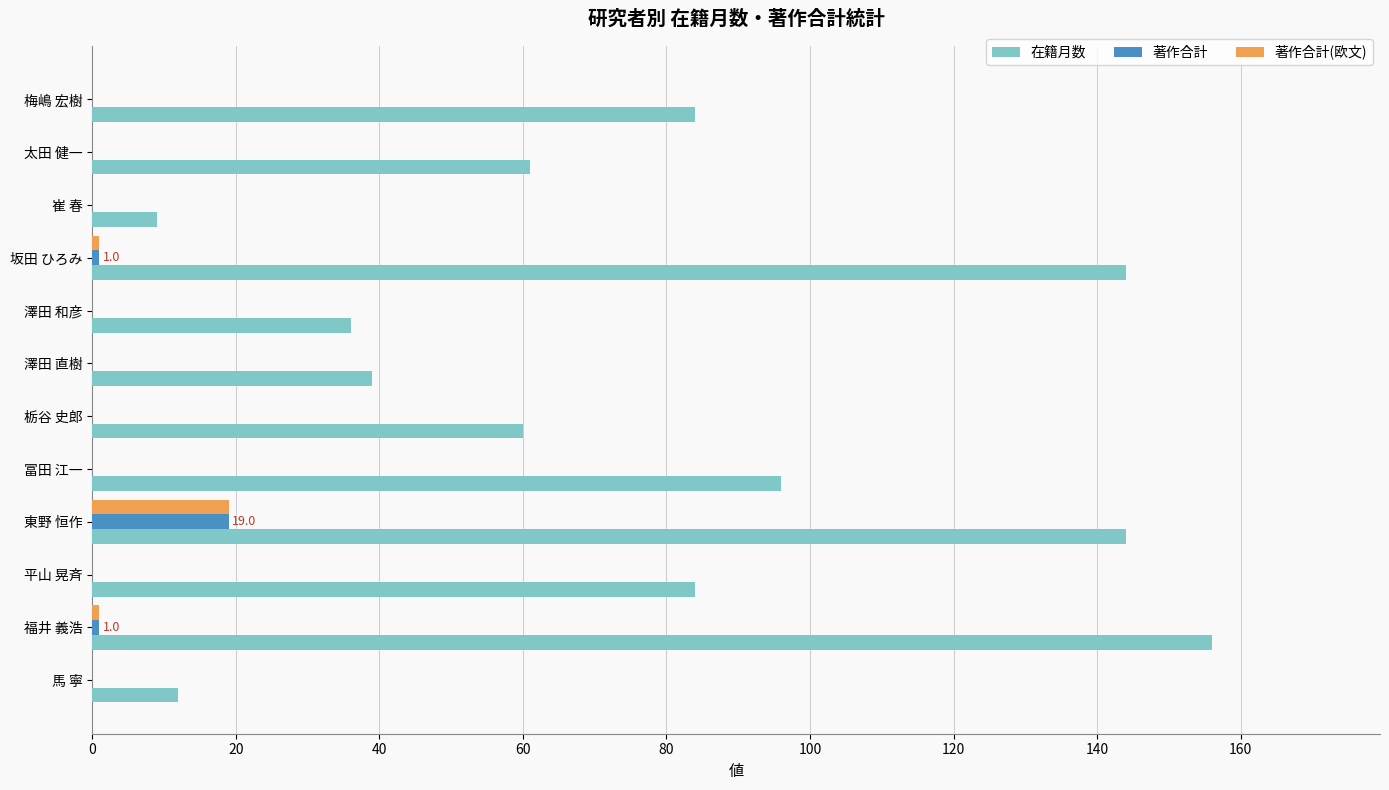

Which series changed the most between 太田 健一 and 平山 晃斉?

在籍月数